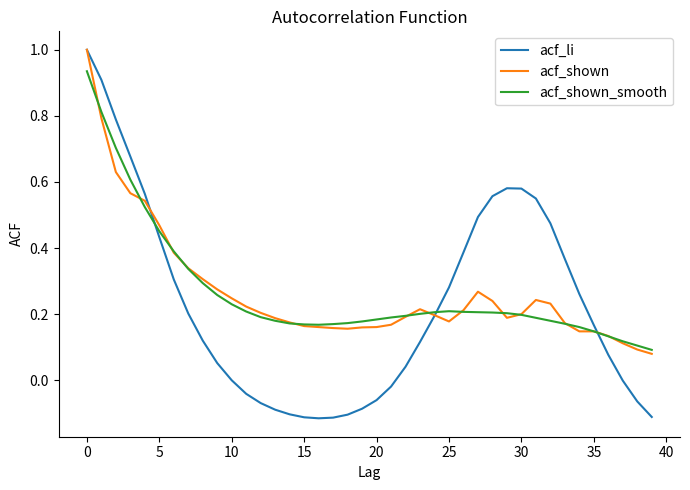

What is the highest value of the acf_li series?

1.0